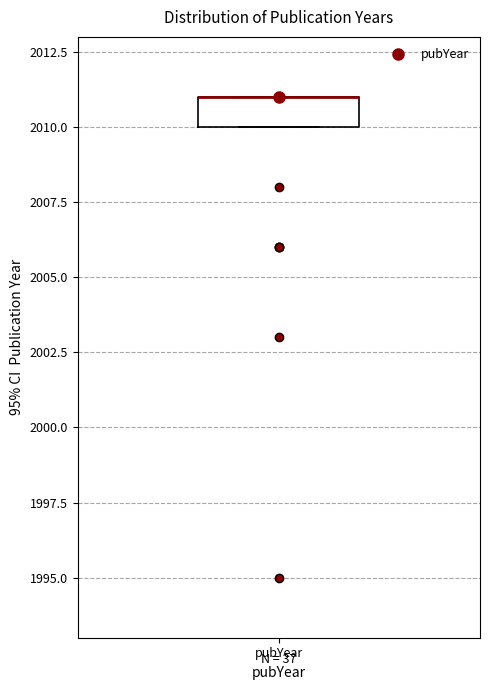

Read this box plot against the y-axis: the position of the median line, the range covered by the box, and the ends of both whiskers. The values are not printed on the chart, so give them approximately, as read against the axis.

median 2011 (drawn on the box's upper edge), box 2010 to 2011, whiskers 2010 to 2011